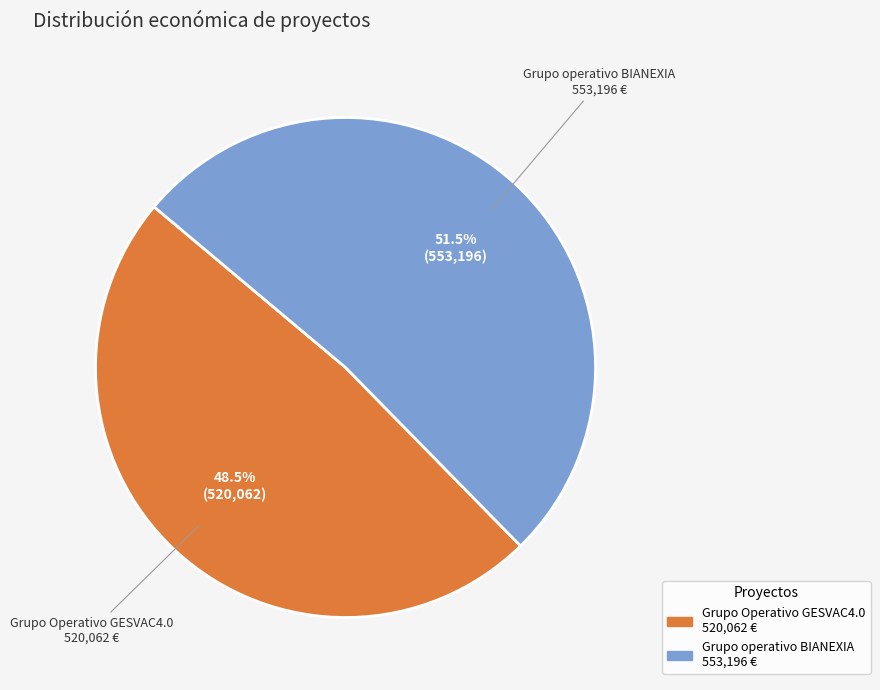

Count the number of slices in the pie.

2